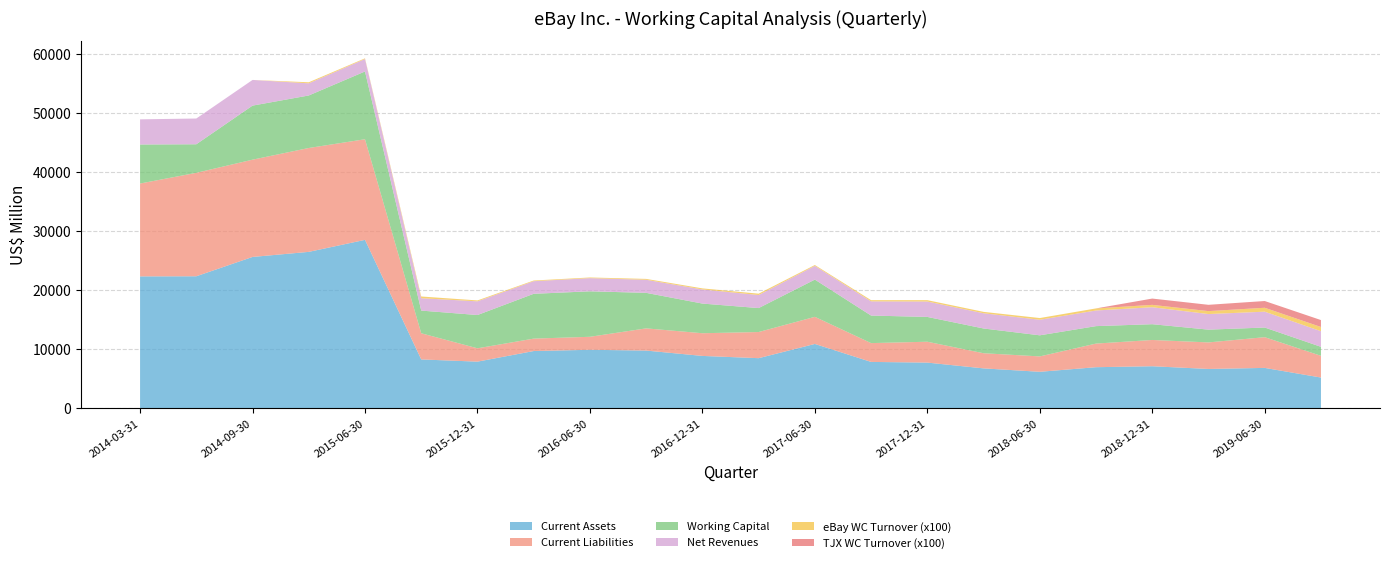

Reading left to right, what are all the values shown in this chart?

Current Assets: 22359	22378	25654	26514	28549	8280	7904	9703	9914	9783	8875	8493	10906	7858	7743	6763	6184	6963	7126	6665	6844	5209
Current Liabilities: 15741	17538	16491	17611	17060	4436	2263	2107	2206	3763	3847	4433	4596	3190	3539	2568	2608	4006	4454	4500	5209	3685
Working Capital: 6618	4840	9163	8903	11489	3844	5641	7596	7708	6020	5028	4060	6310	4668	4204	4195	3576	2957	2672	2165	1635	1524
Net Revenues: 4262	4366	4353	2061	2110	2099	2322	2137	2230	2217	2395	2217	2328	2409	2613	2580	2640	2649	2877	2643	2687	2649
eBay WC Turnover (x100): 0	0	0	176	117	291	152	114	114	148	179	223	145	200	228	237	286	354	402	499	664	712
TJX WC Turnover (x100): 0	0	0	0	0	0	0	0	0	0	0	0	0	0	0	0	0	0	1067	1067	1143	1175